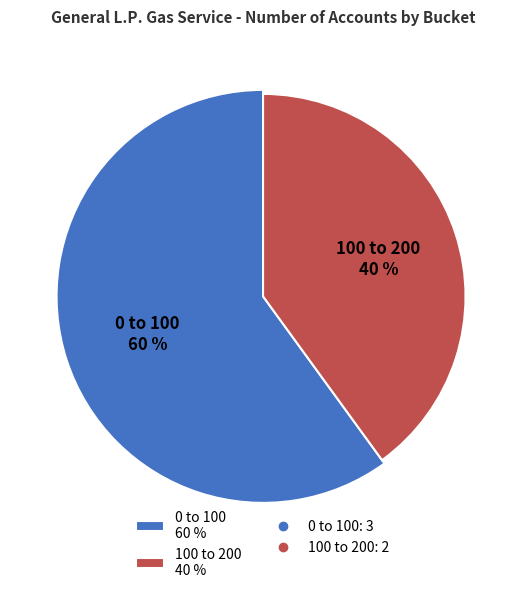

Count the number of slices in the pie.

2